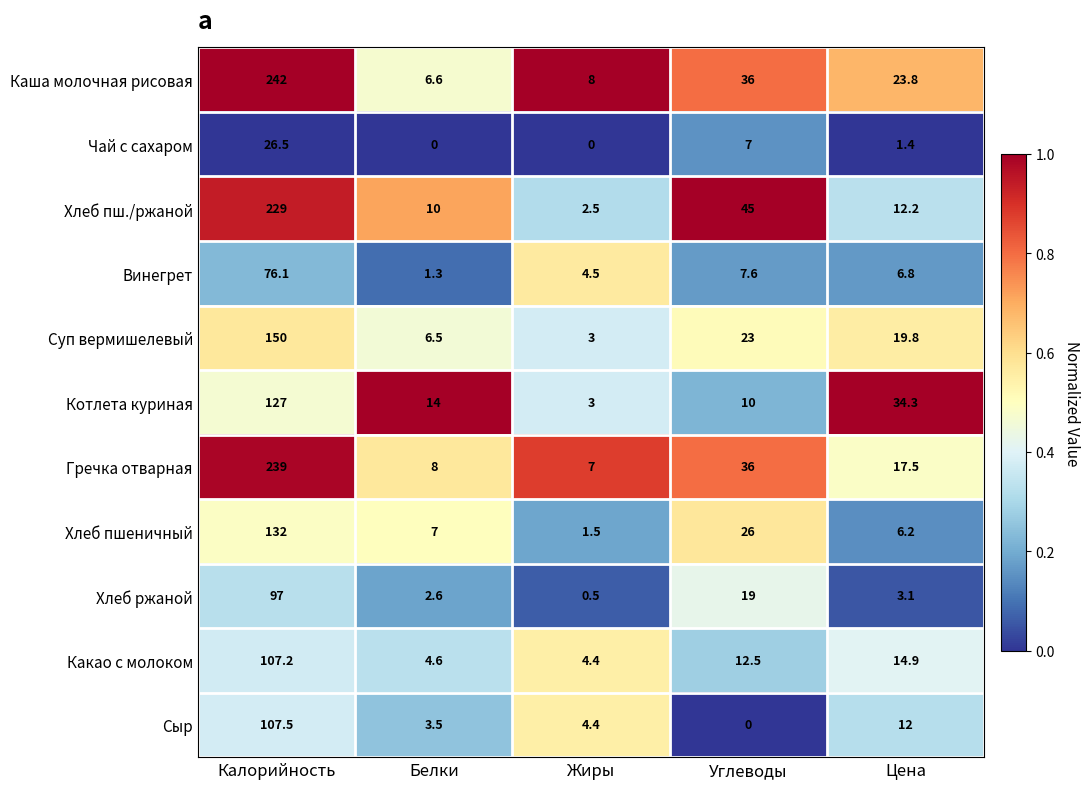

What is the difference between the maximum and second lowest values in the Винегрет series?

71.6